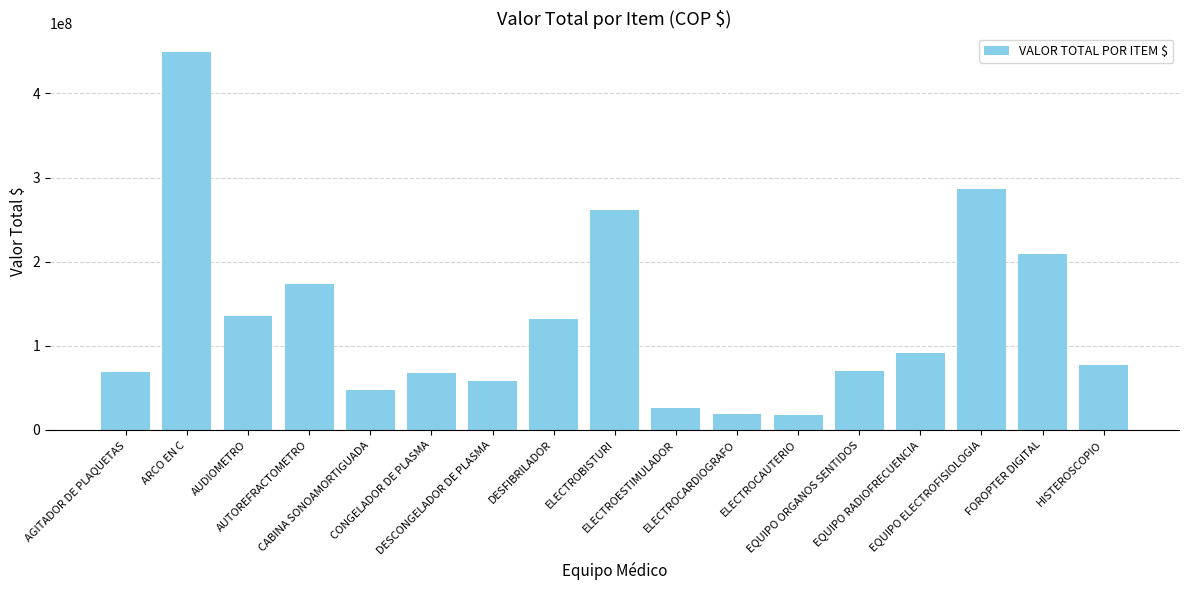

What is the maximum value shown in the chart?

449000000